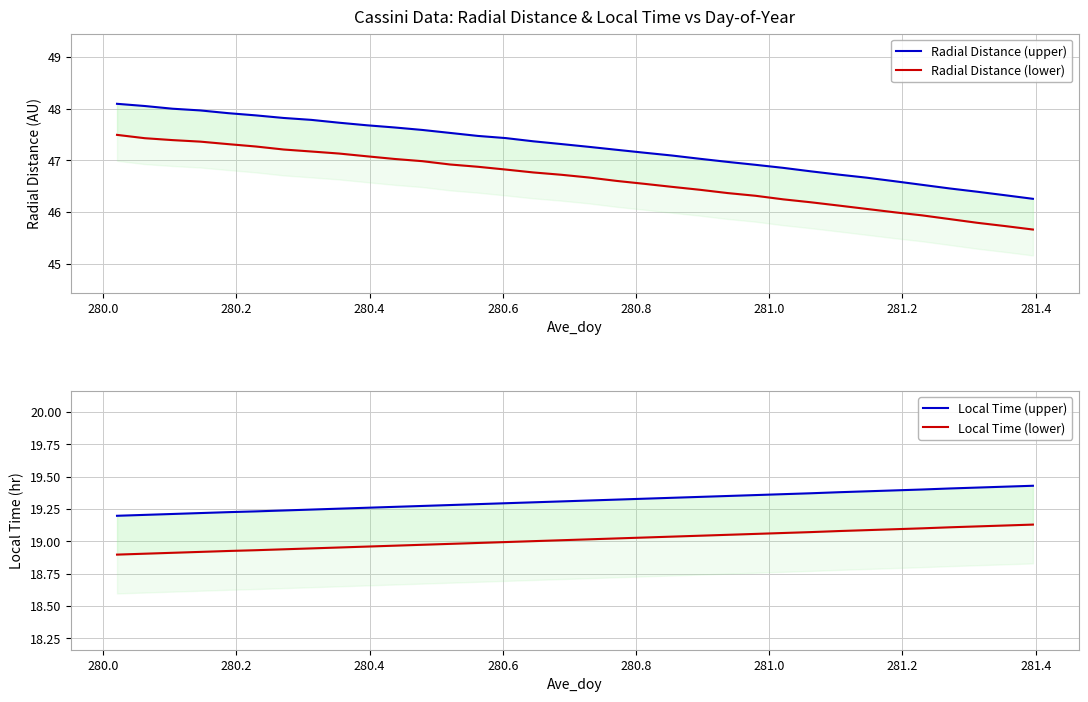

True or false: Local Time (lower) has more than 2 points higher than both neighbors.

False